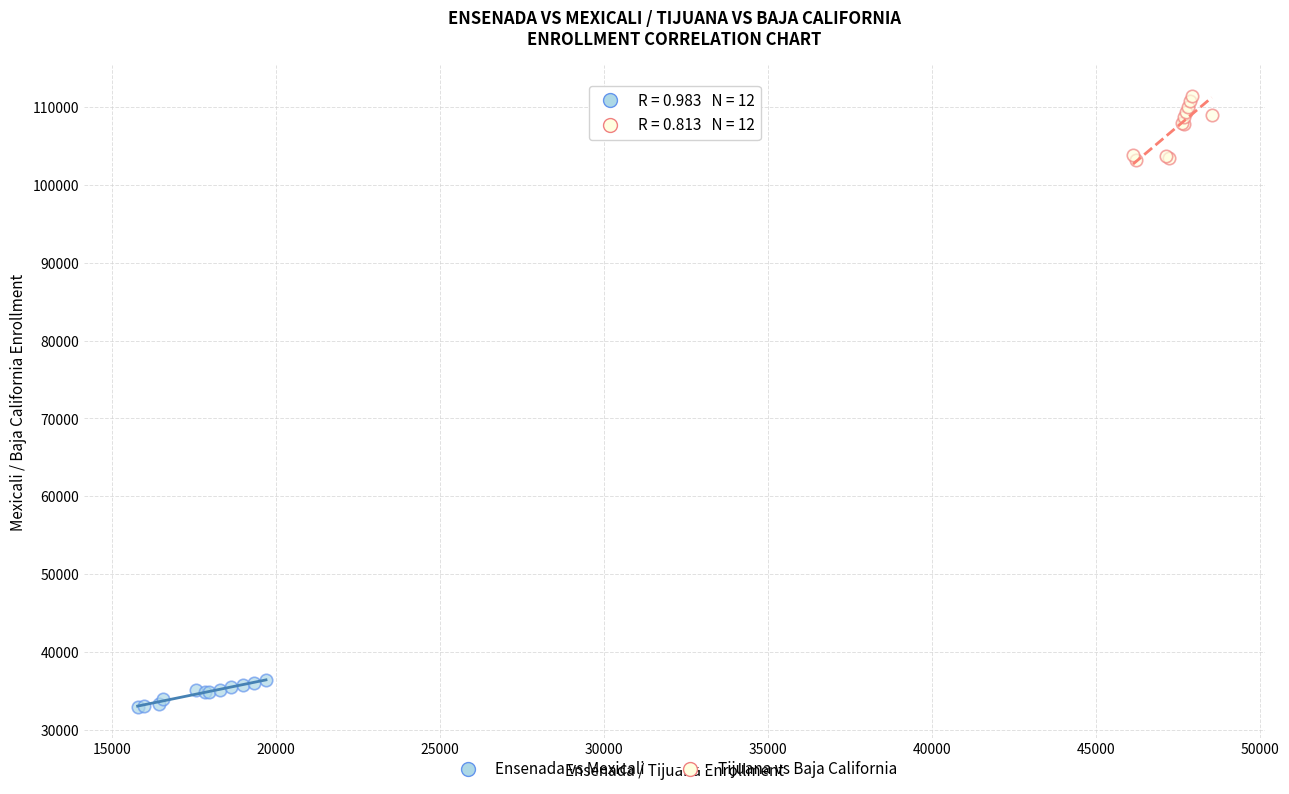

Which series reaches the minimum Y coordinate?

Ensenada vs Mexicali